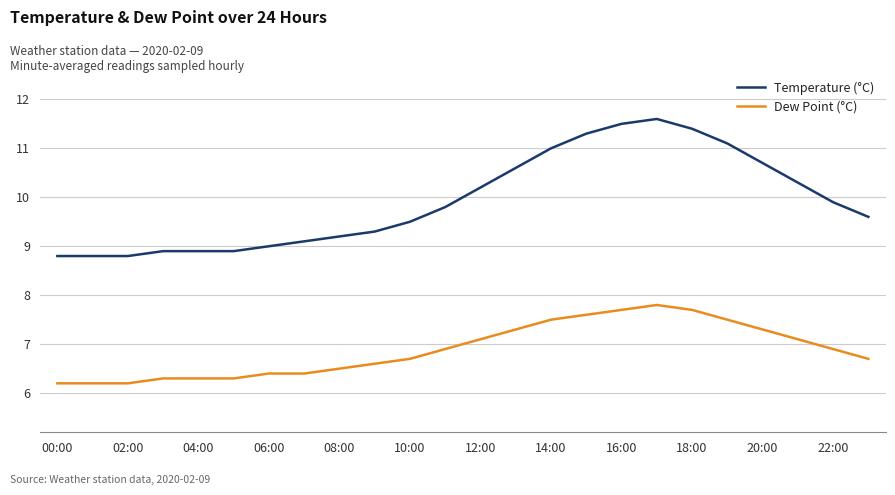

What is the difference between the maximum and minimum values in the Dew Point (°C) series?

1.6